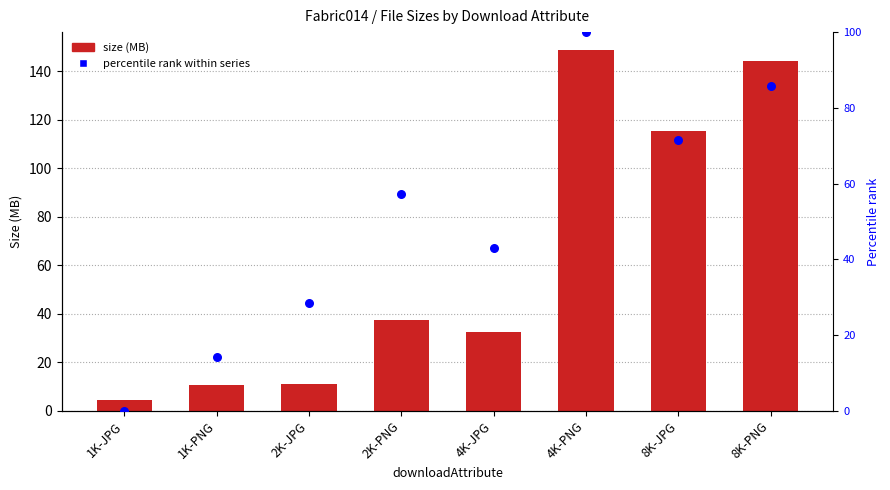

Which series has the largest total across all categories?

size